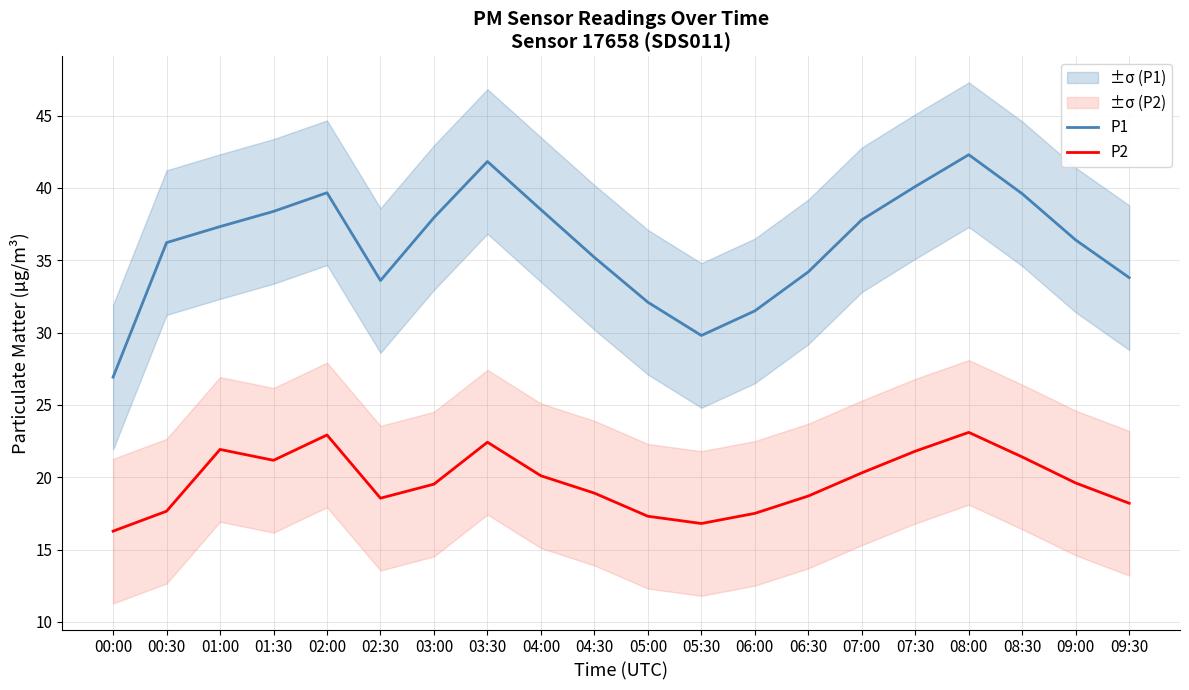

Is it true that P2 equals 9.4 at 02:30?

False